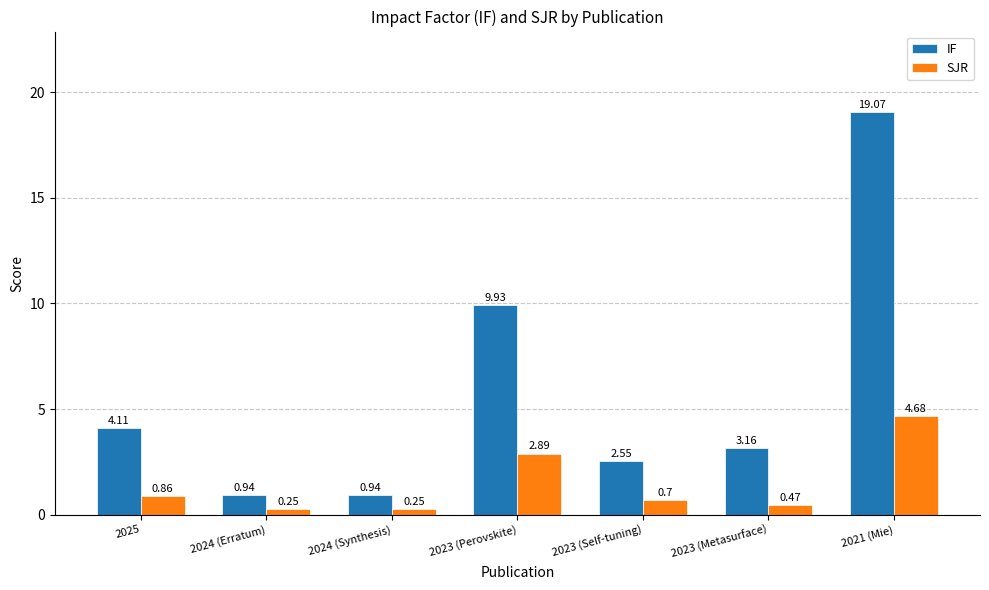

What is the difference between the second highest and second lowest values in the IF series?

9.0